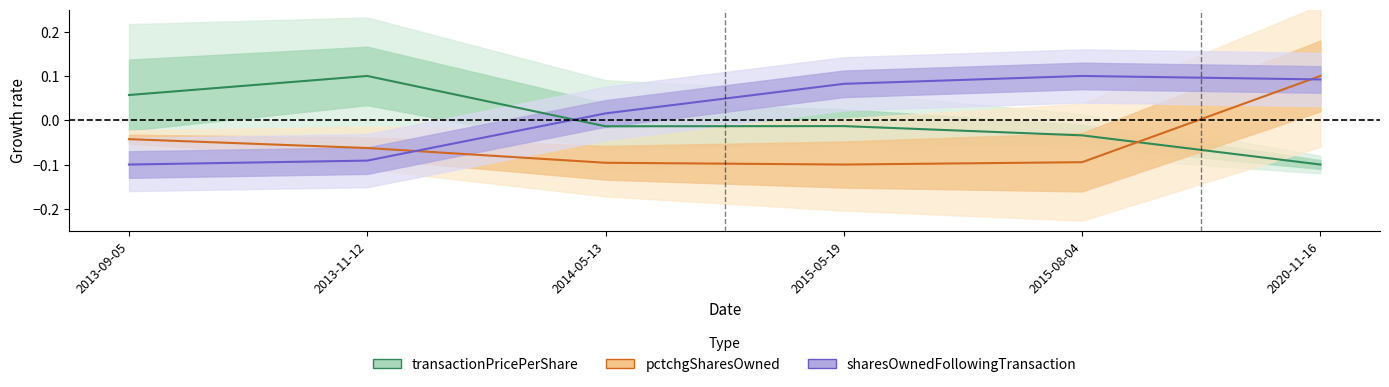

Reading right to left, list all the values displayed in this chart.

transactionPricePerShare: -0.1	-0.0	-0.0	-0.0	0.1	0.1
pctchgSharesOwned: 0.1	-0.1	-0.1	-0.1	-0.1	-0.0
sharesOwnedFollowingTransaction: 0.1	0.1	0.1	0.0	-0.1	-0.1